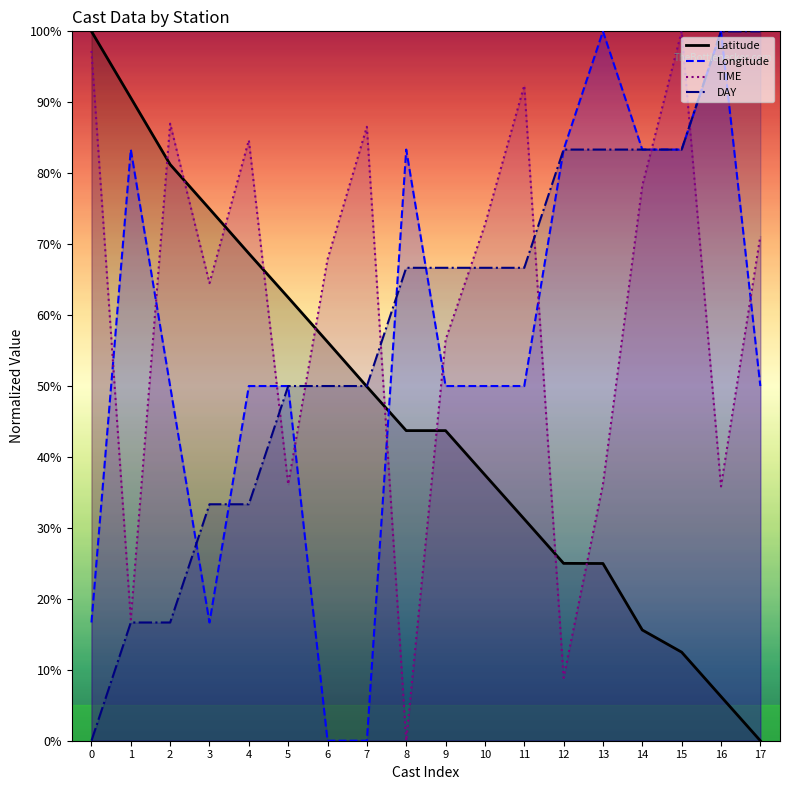

Does the chart display data point markers on the line(s)?

No